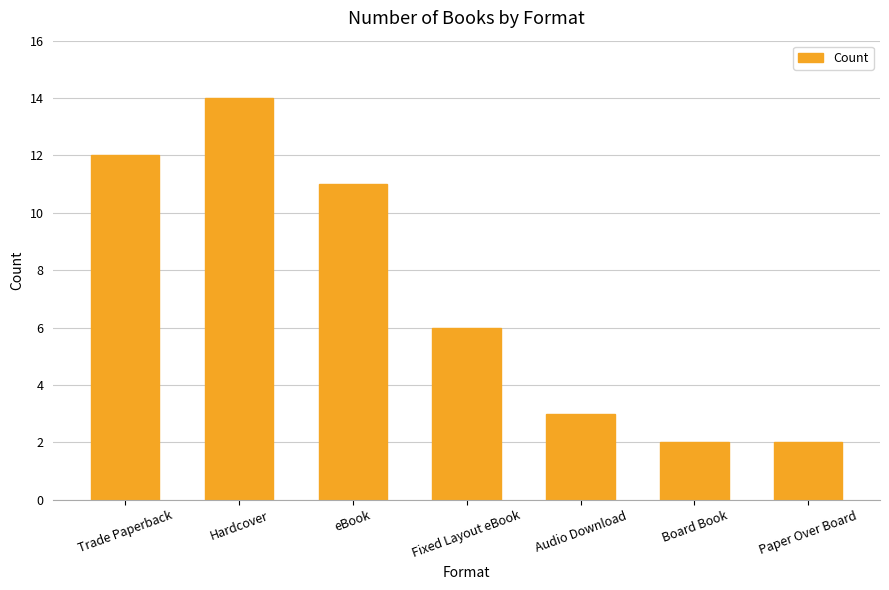

What is the sum of all values?

50